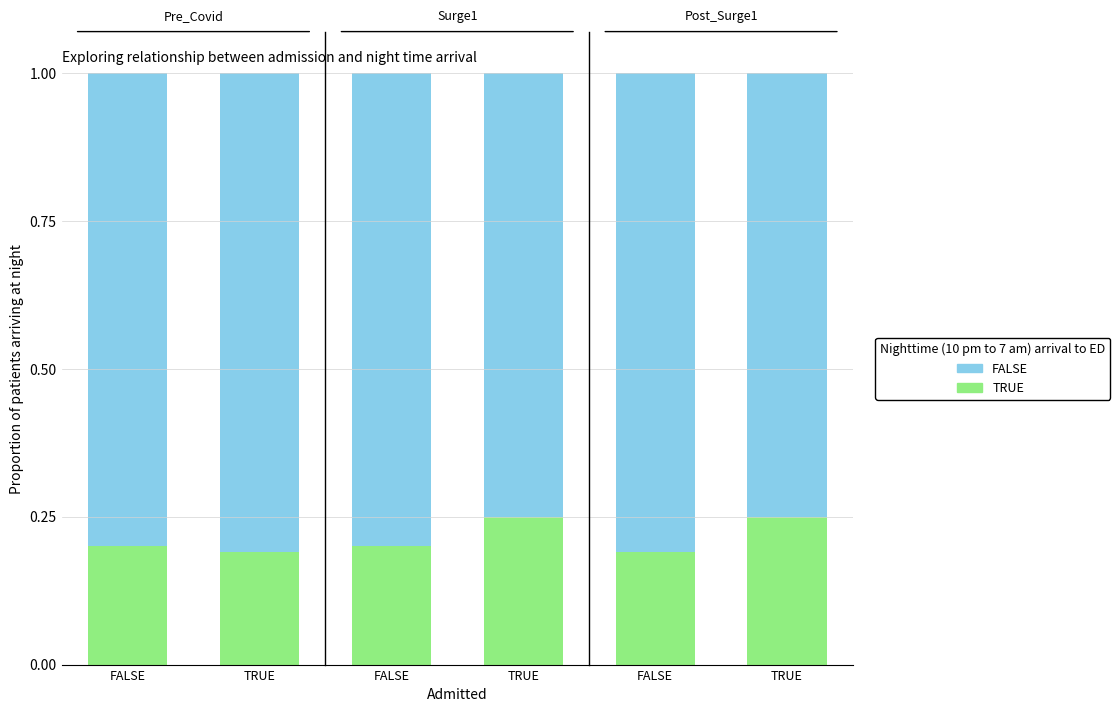

What value does the TRUE series have at TRUE?

0.2